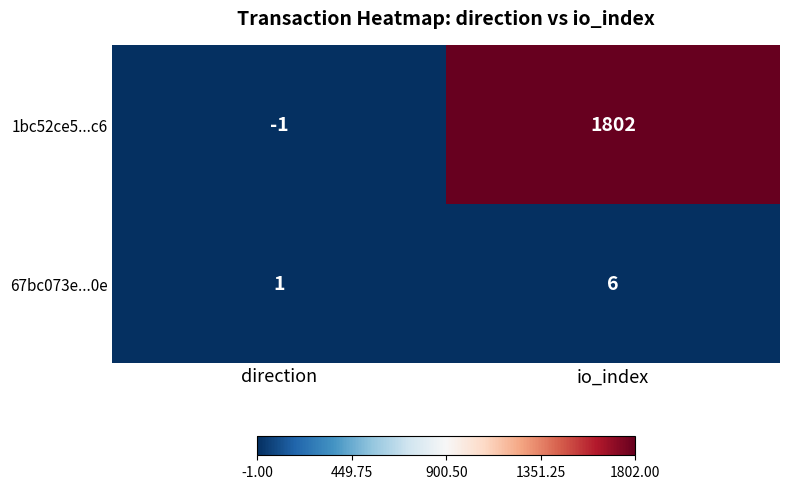

At which category is the sum across all series the highest?

io_index